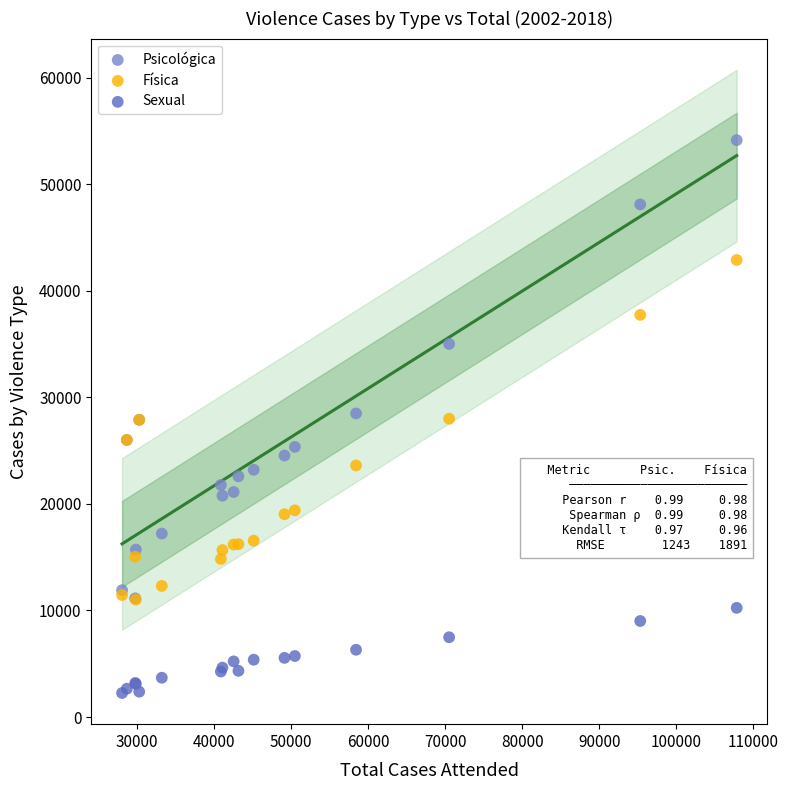

In the Psicológica series, what Y value is closest to 32647?

35023